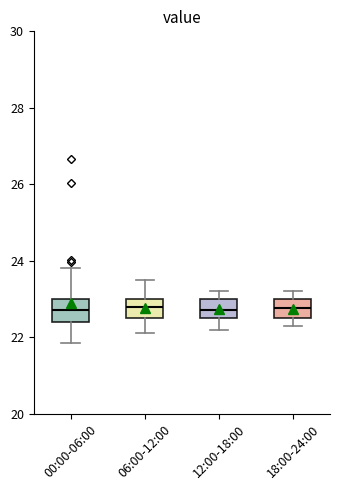

Reading left to right, transcribe this box plot: for each box, give where its median line is, the range the box spans, and where its two whiskers end, as read against the y-axis. The values are not printed on the chart, so give them approximately, as read against the axis.

00:00-06:00: median 22.8, box 22.4 to 23.0, whiskers 21.8 to 23.8
06:00-12:00: median 22.8, box 22.6 to 23.0, whiskers 22.2 to 23.6
12:00-18:00: median 22.8, box 22.6 to 23.0, whiskers 22.2 to 23.2
18:00-24:00: median 22.8, box 22.6 to 23.0, whiskers 22.4 to 23.2